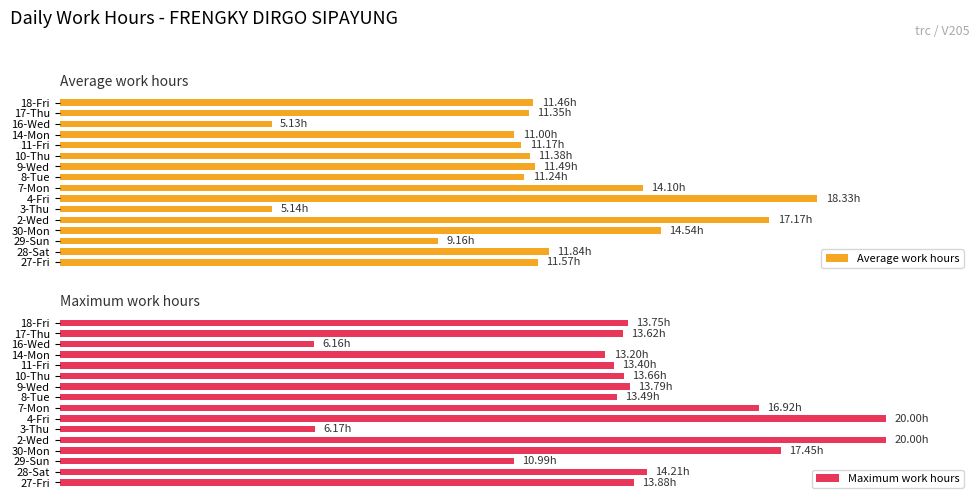

What is the sum of all Maximum work hours values?

220.7